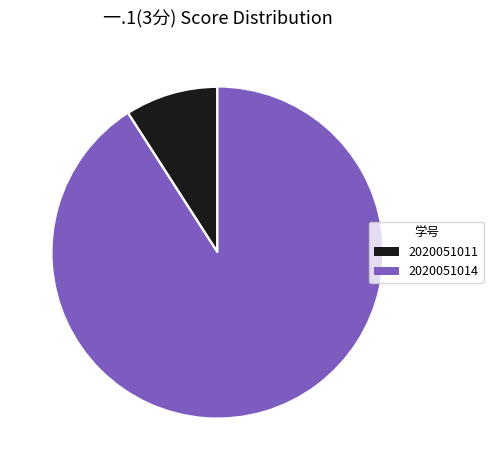

Which slice is the smallest?

2020051011